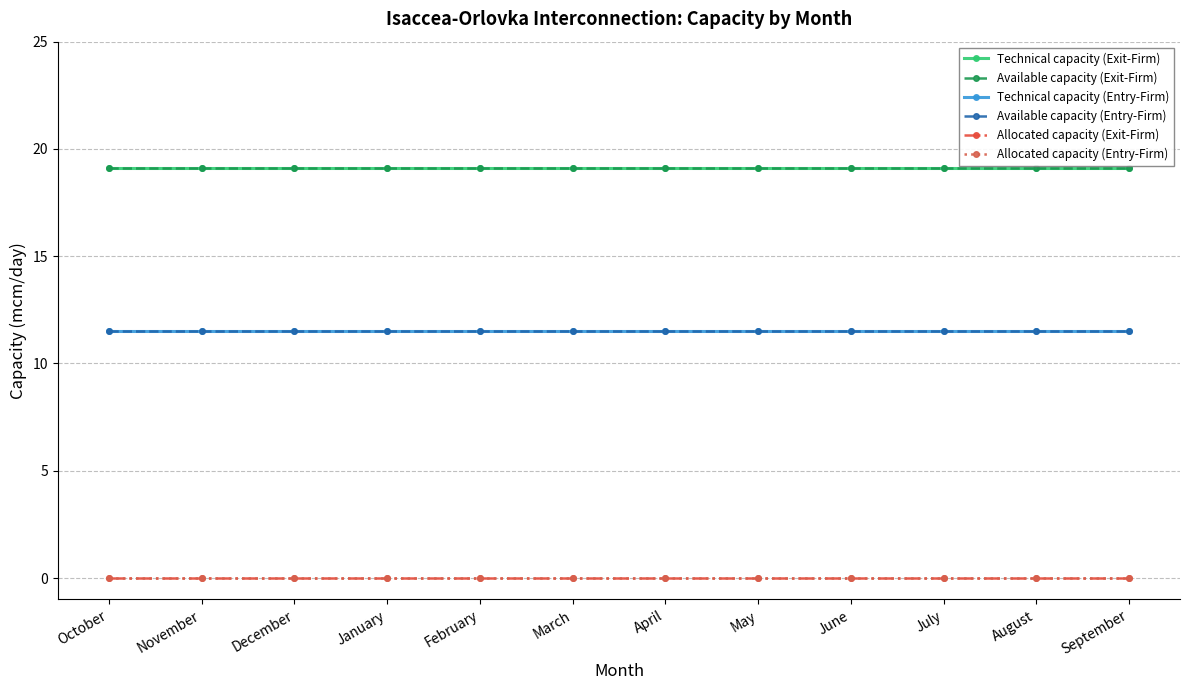

Which label corresponds to the smallest value in the chart?

October